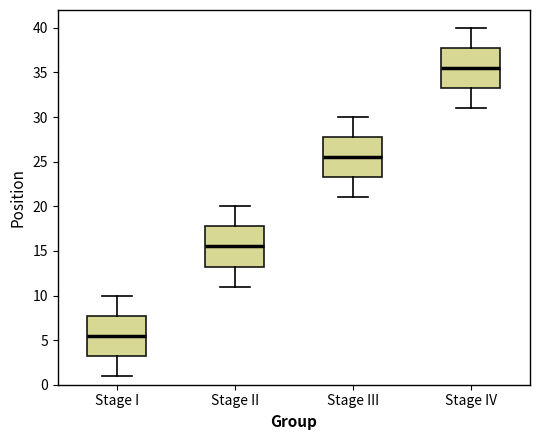

Reading left to right, transcribe this box plot: for each box, give where its median line is, the range the box spans, and where its two whiskers end, as read against the y-axis. The values are not printed on the chart, so give them approximately, as read against the axis.

Stage I: median 5.5, box 3.5 to 8.0, whiskers 1.0 to 10.0
Stage II: median 15.5, box 13.5 to 18.0, whiskers 11.0 to 20.0
Stage III: median 25.5, box 23.5 to 28.0, whiskers 21.0 to 30.0
Stage IV: median 35.5, box 33.5 to 38.0, whiskers 31.0 to 40.0